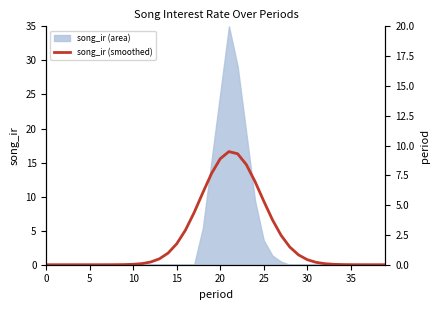

True or false: there are more than 2 points higher than both neighbors.

False